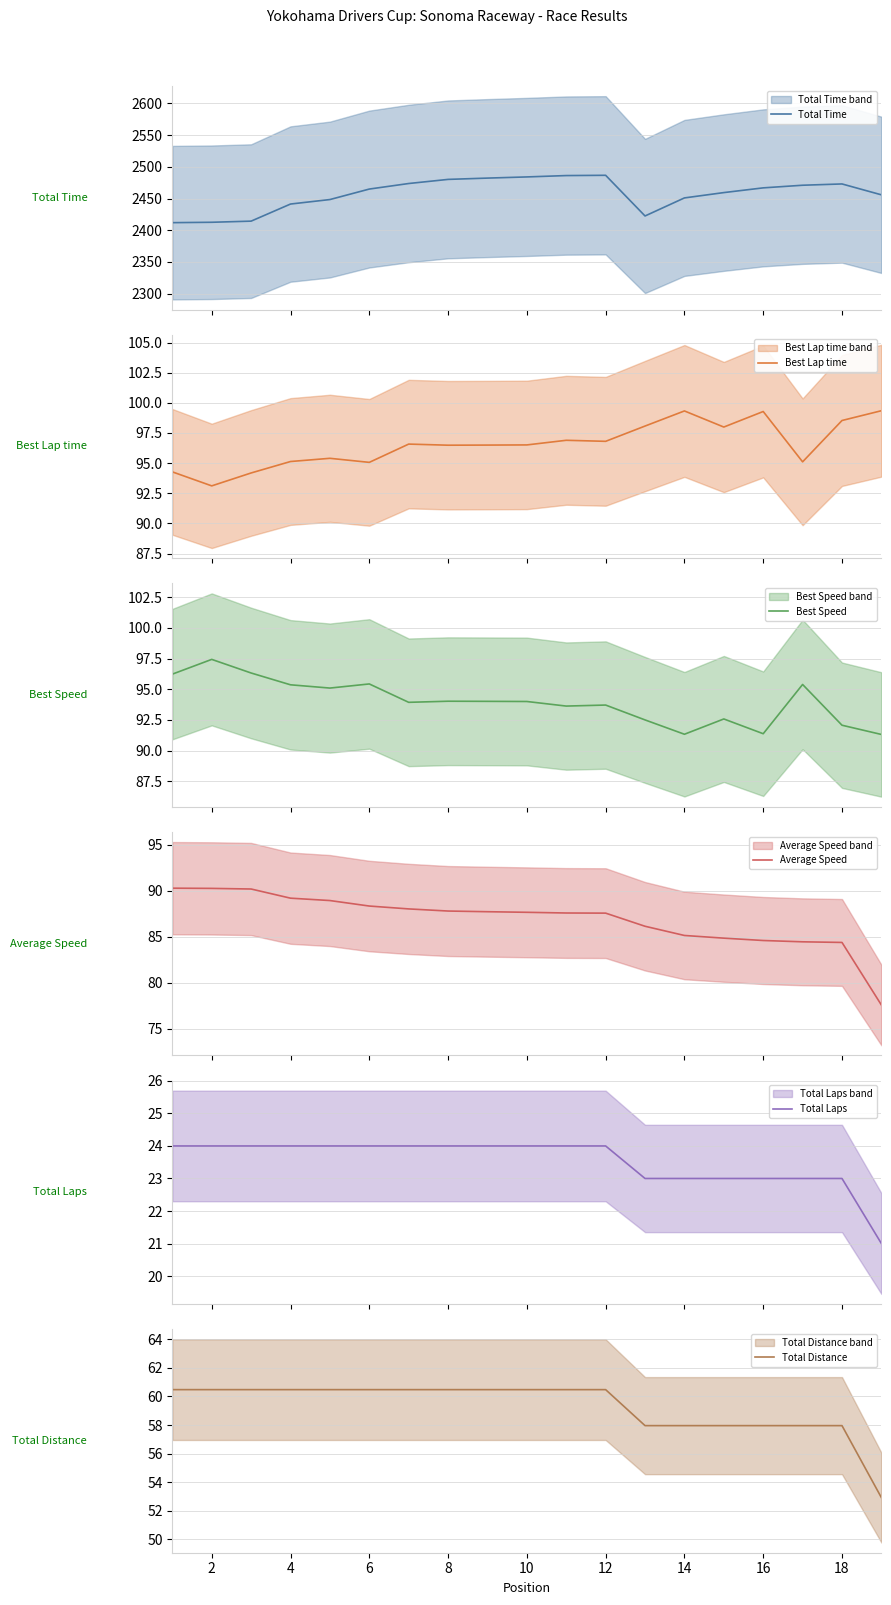

What is the minimum value for Total Time?

2412.0